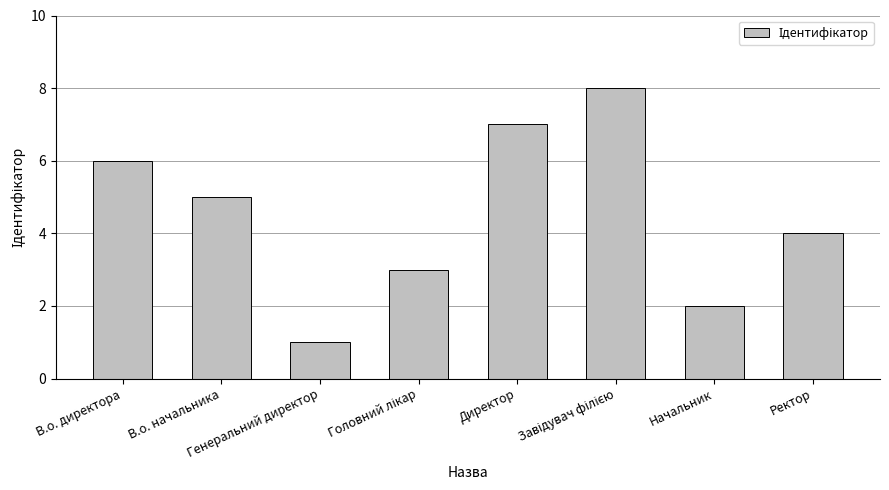

What is the difference between the values at Начальник and Генеральний директор?

1